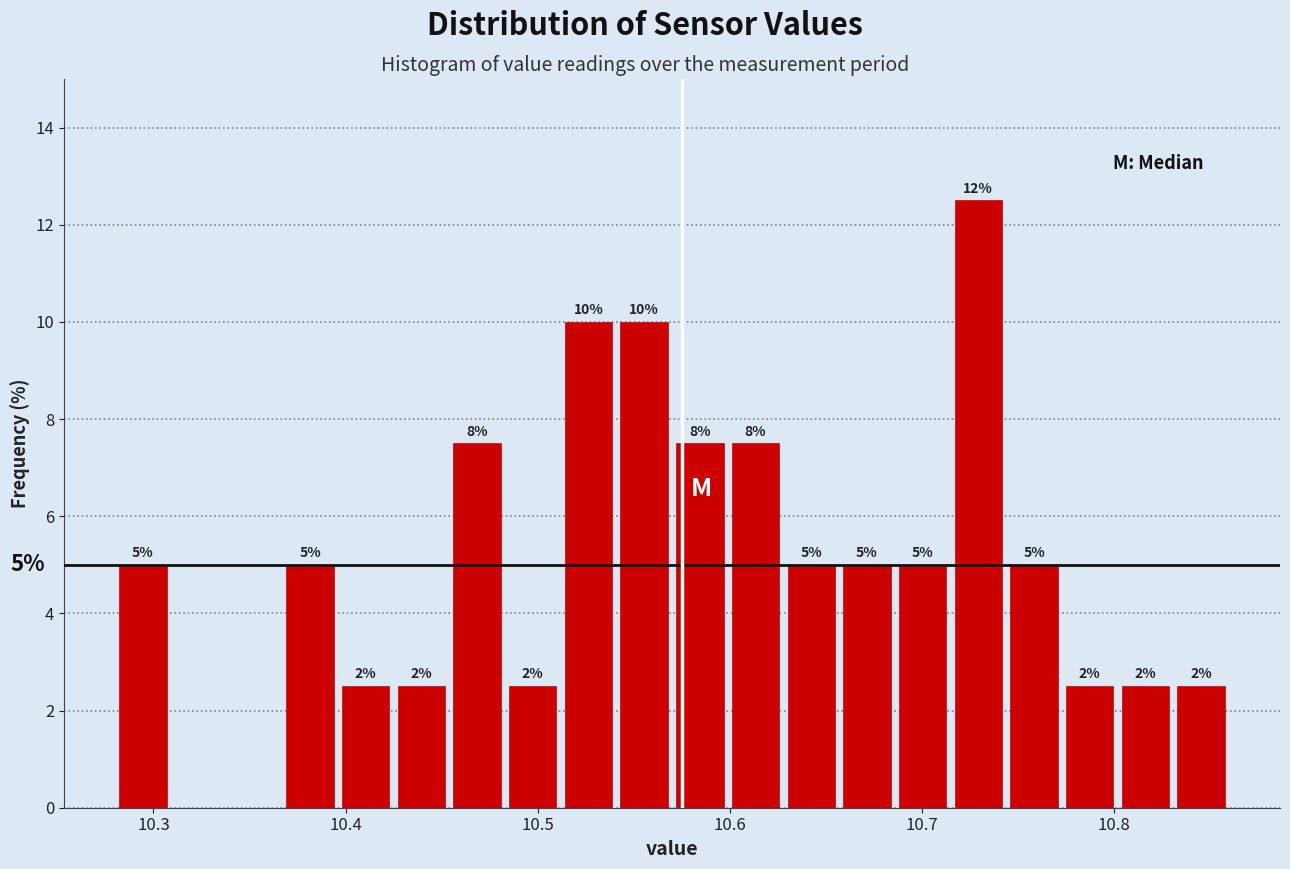

Around what value on the x-axis is the tallest bar? Give the approximate position of its centre, as read against the axis.

10.73